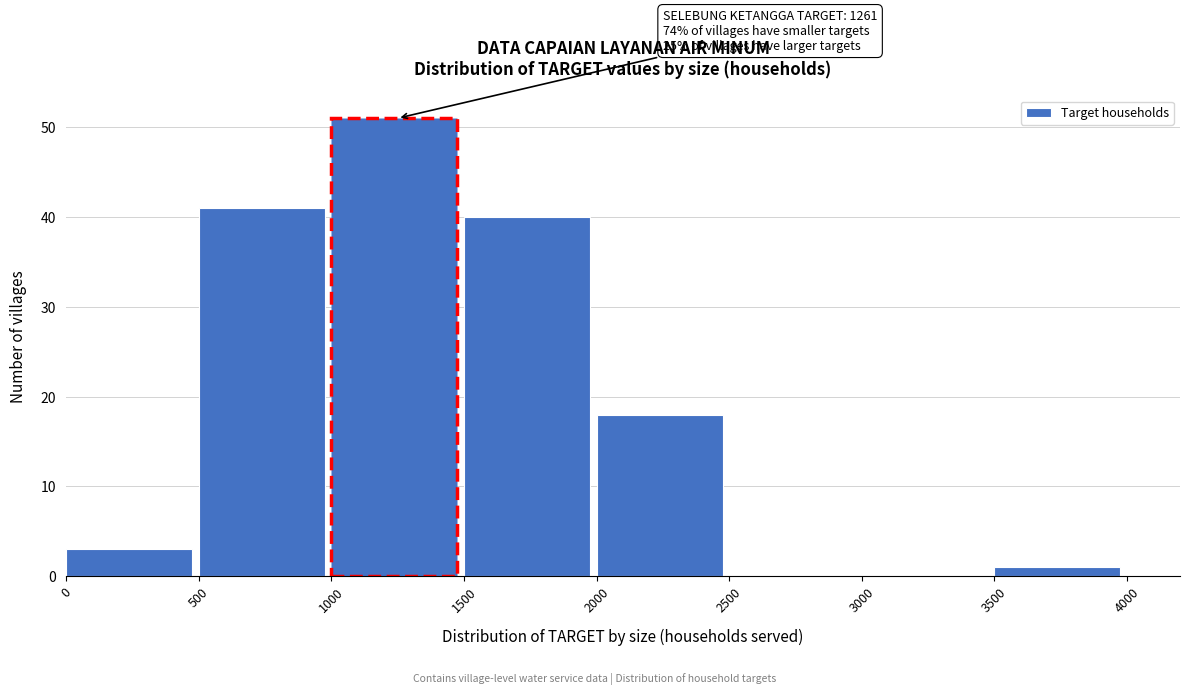

Over which range of the x-axis is the bar tallest?

1000 to 1500